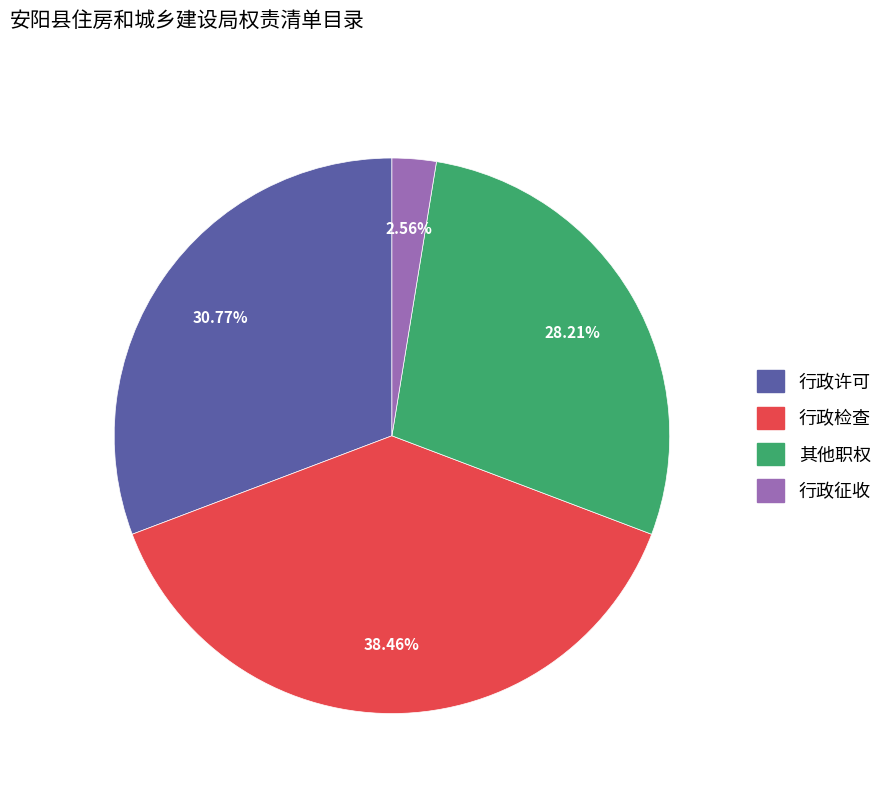

What portion of the pie excludes 行政检查?

61.5%